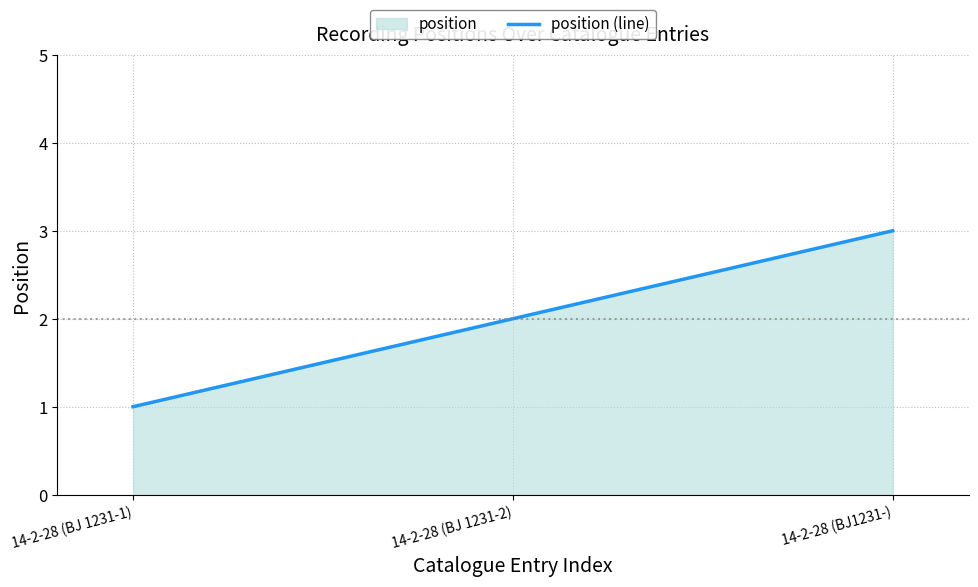

How many lines are shown in the chart?

1